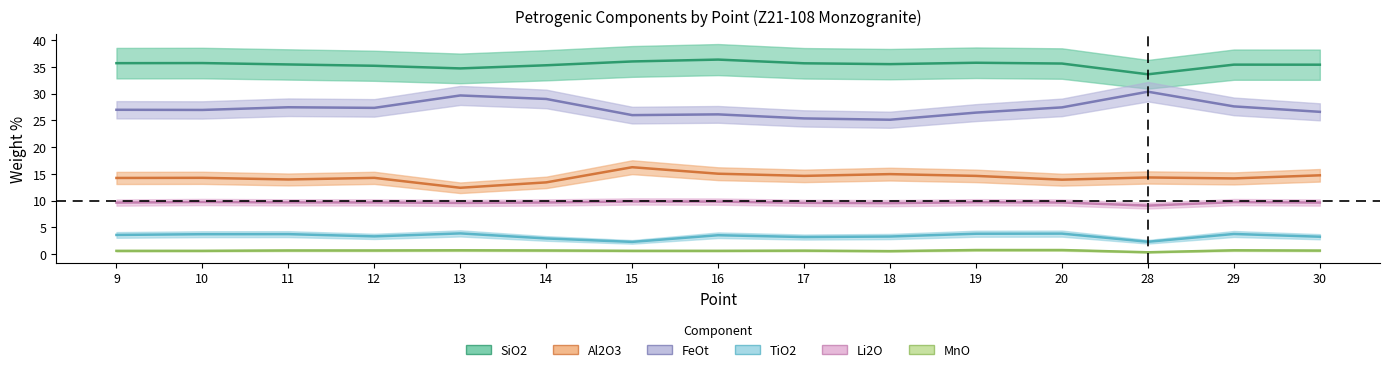

How many lines are shown in the chart?

6